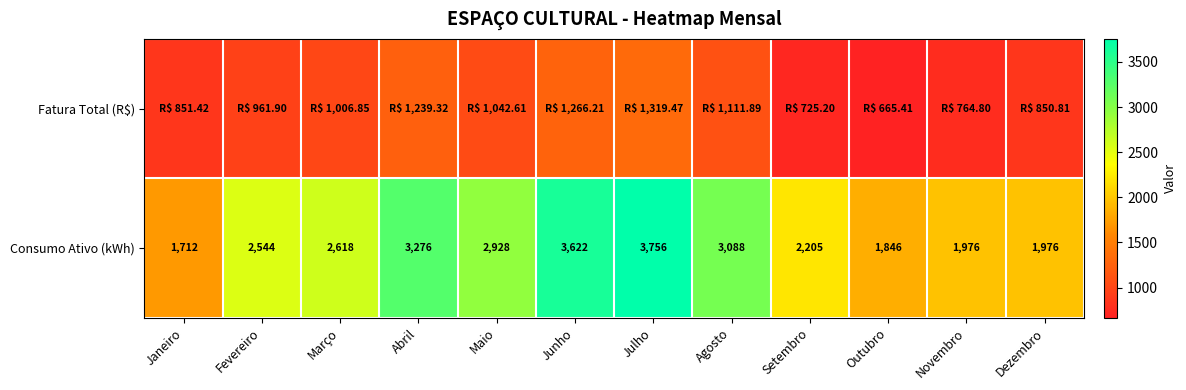

At how many categories does at least one series exceed 2183?

8